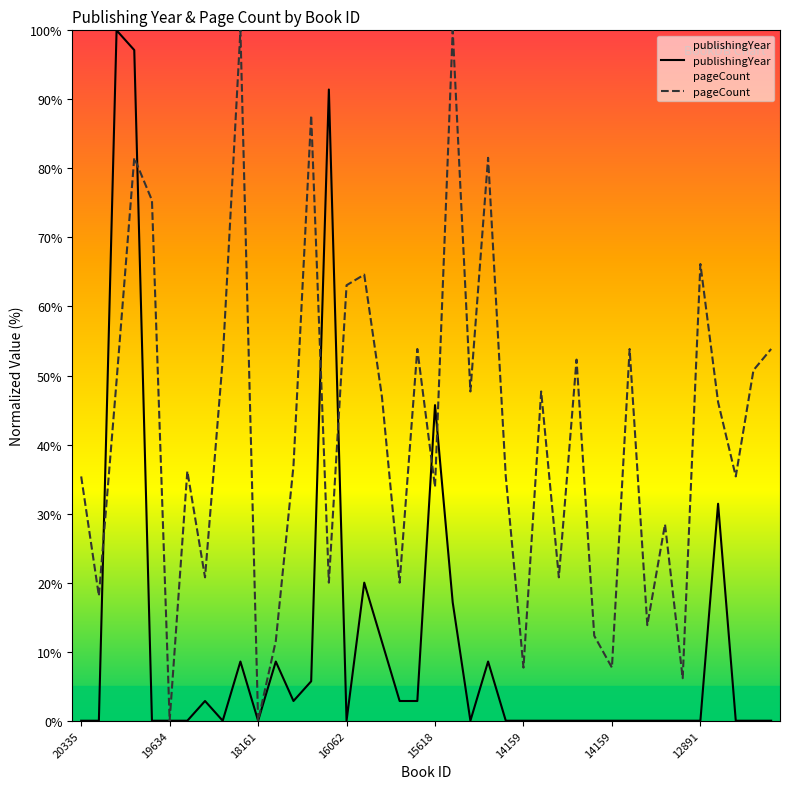

Between which two adjacent categories do pageCount and publishingYear first intersect?

19922 and 19747